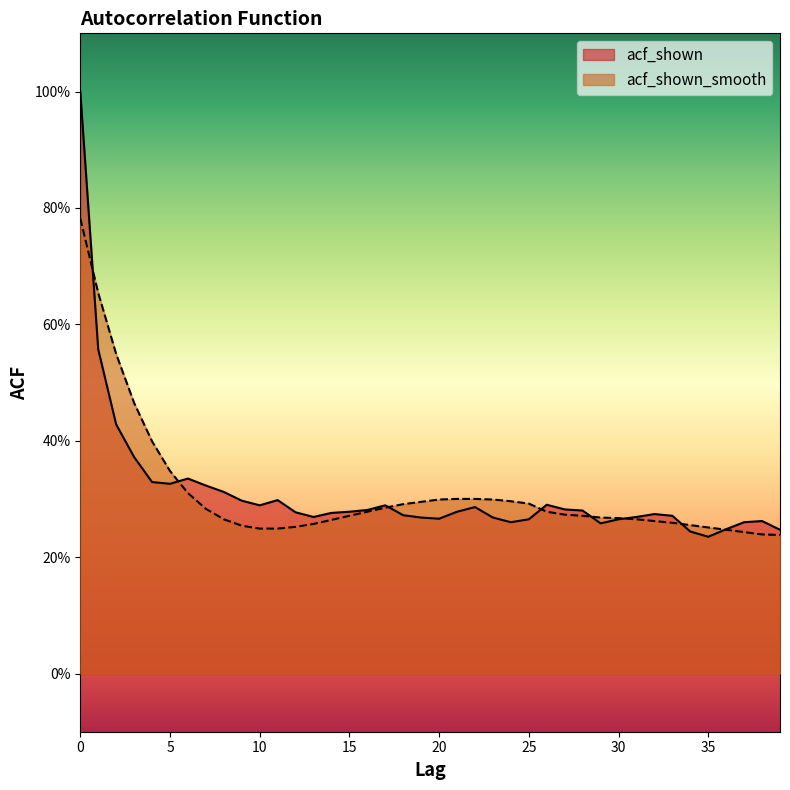

Rank the series at 24 from highest to lowest value.

acf_shown_smooth, acf_shown